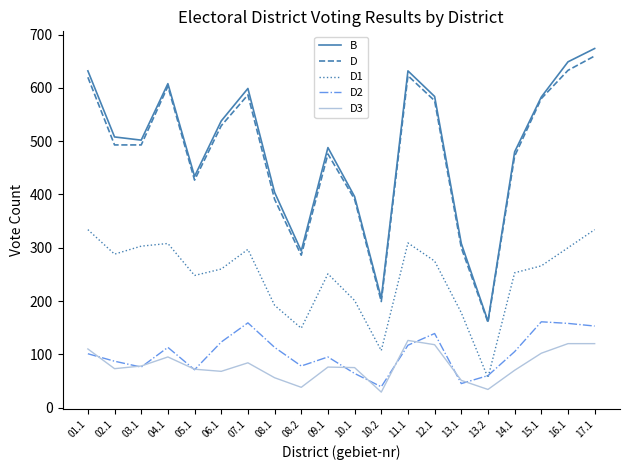

What is the maximum value shown in the chart?

674